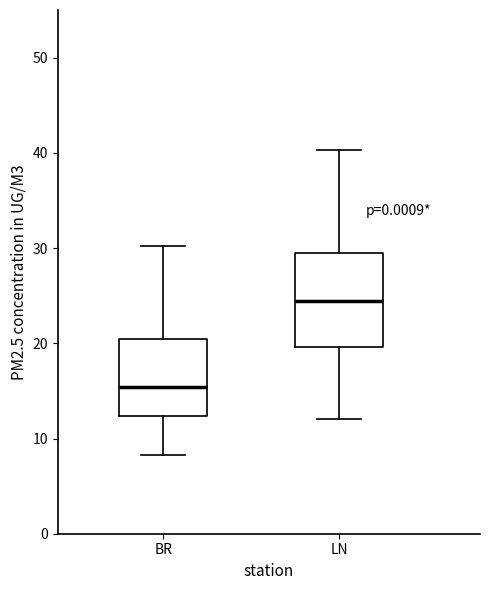

Reading left to right, read every box against the y-axis: the position of its median line, the range the box covers, and the ends of its whiskers. The values are not printed on the chart, so give them approximately, as read against the axis.

BR: median 15, box 12 to 20, whiskers 8 to 30
LN: median 24, box 20 to 30, whiskers 12 to 40